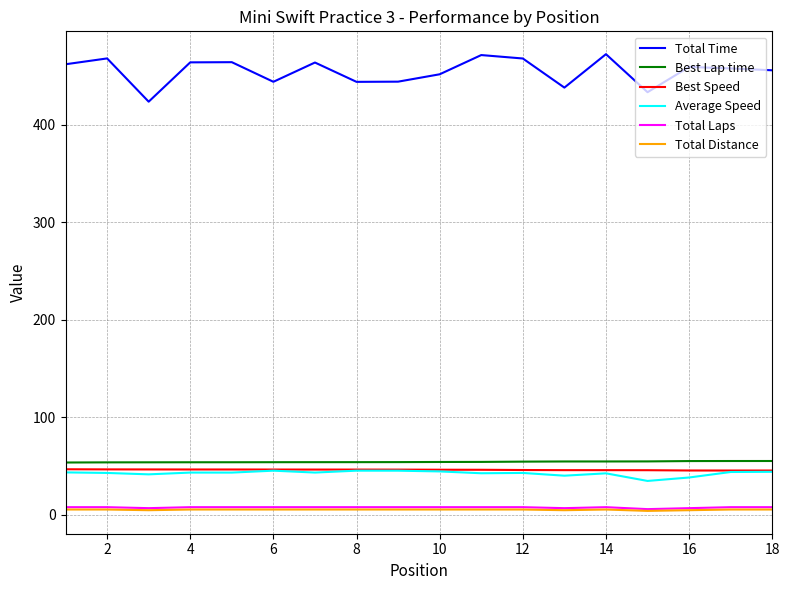

Which series has the largest total across all categories?

Total Time